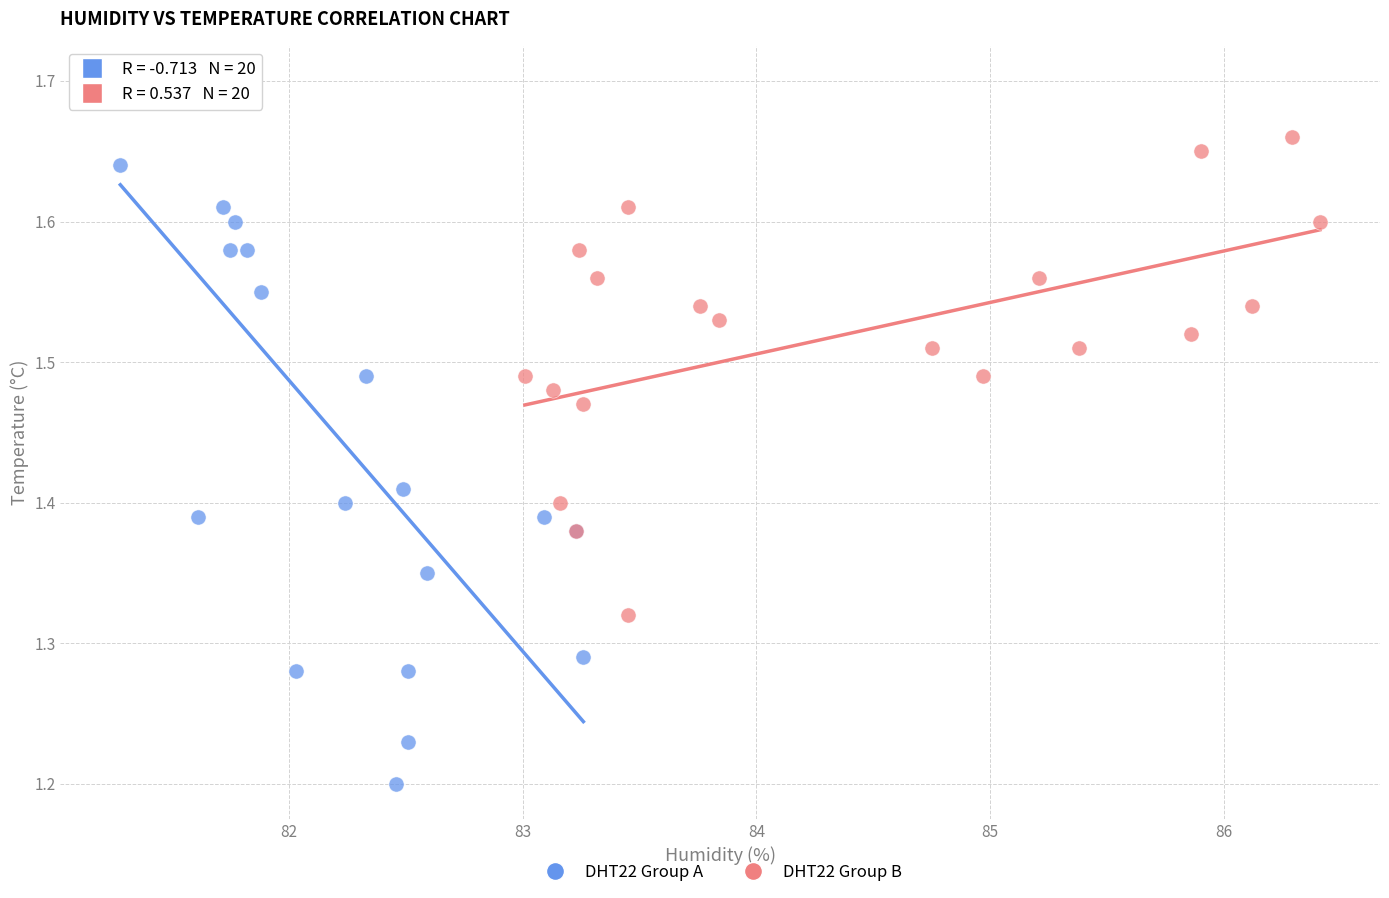

Which series contains the lowest Y value?

DHT22 Group A